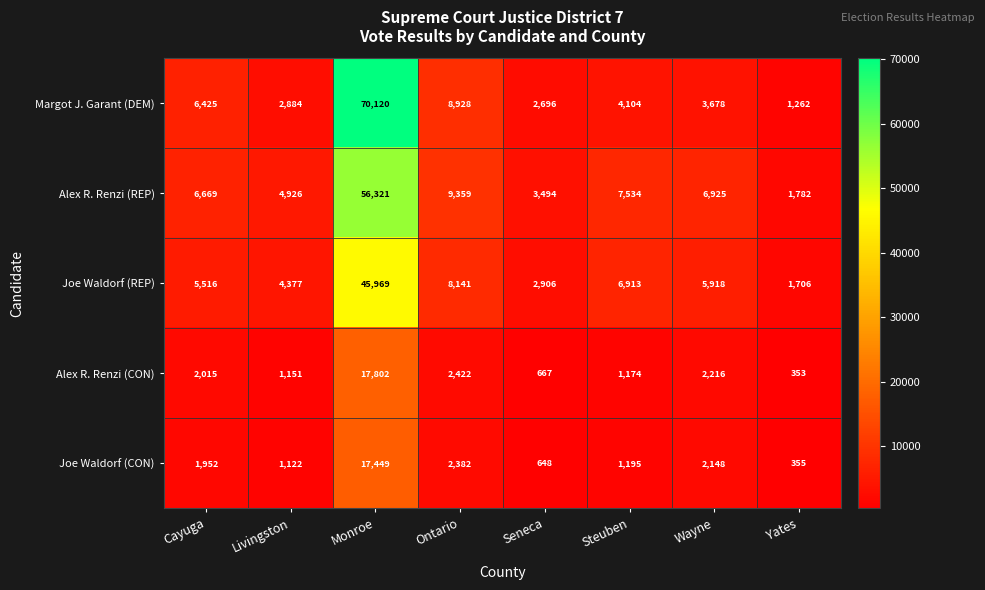

Which series has the largest range (max minus min)?

Margot J. Garant (DEM)